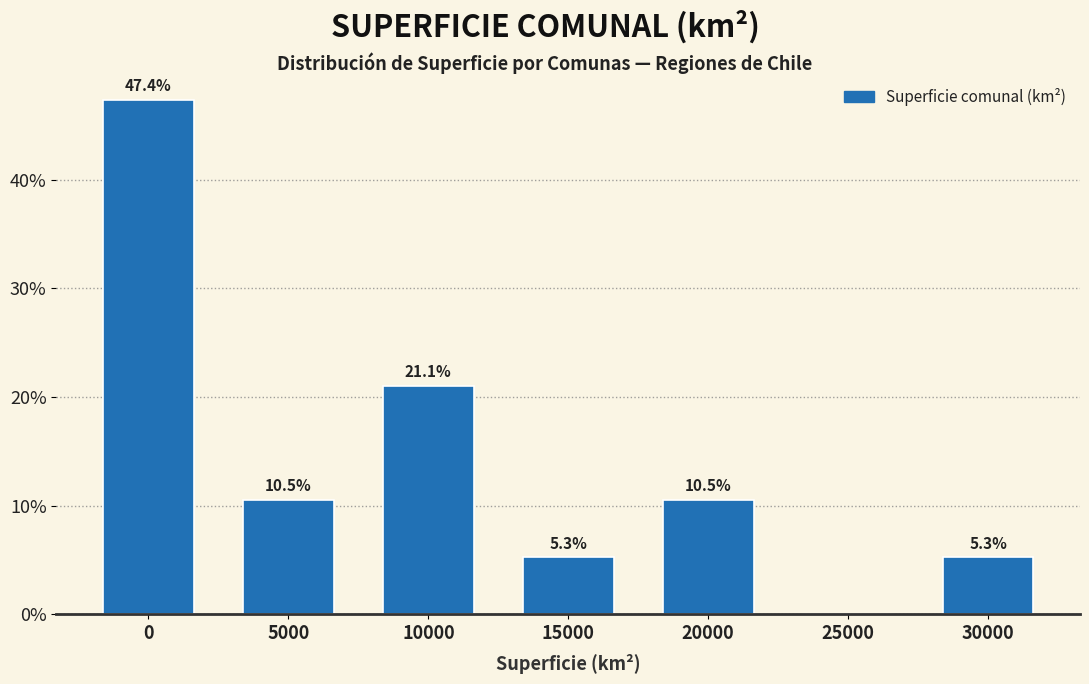

Are the bars horizontal?

No